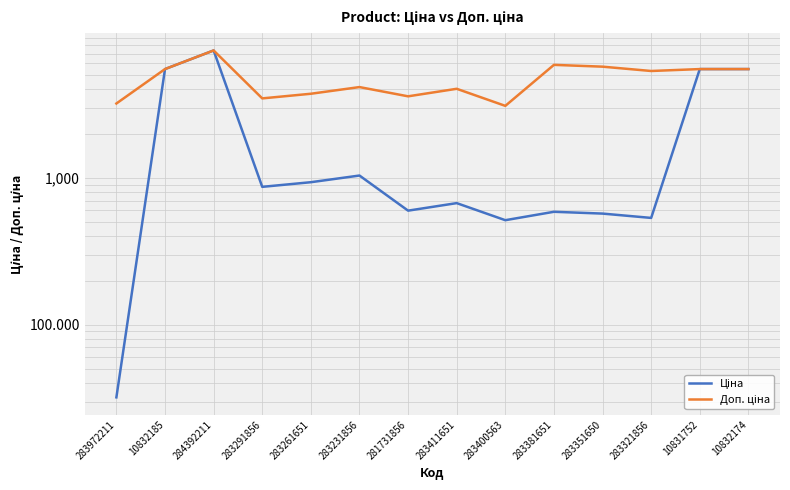

Which series has the largest range (max minus min)?

Ціна